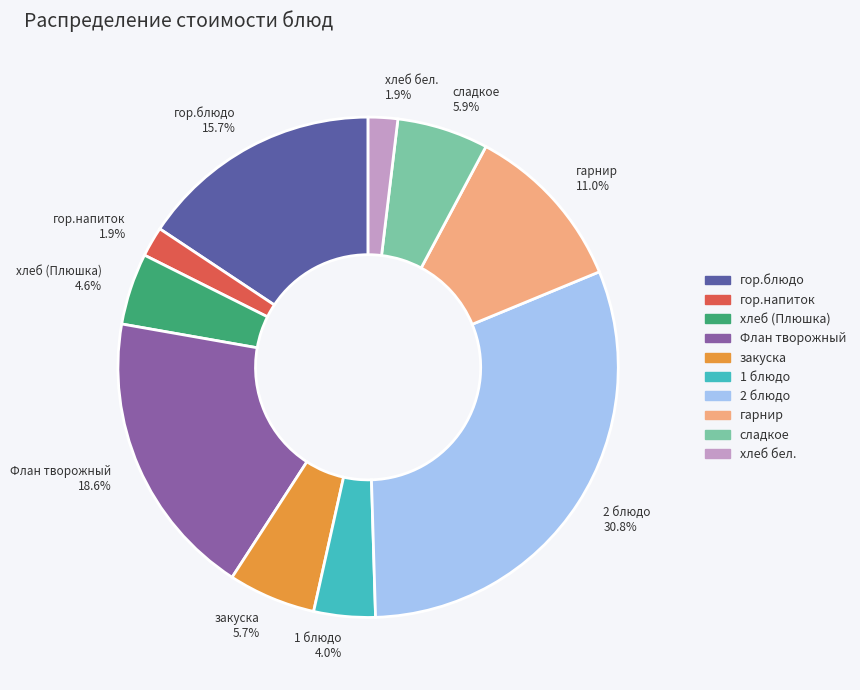

Which slice is the largest?

2 блюдо